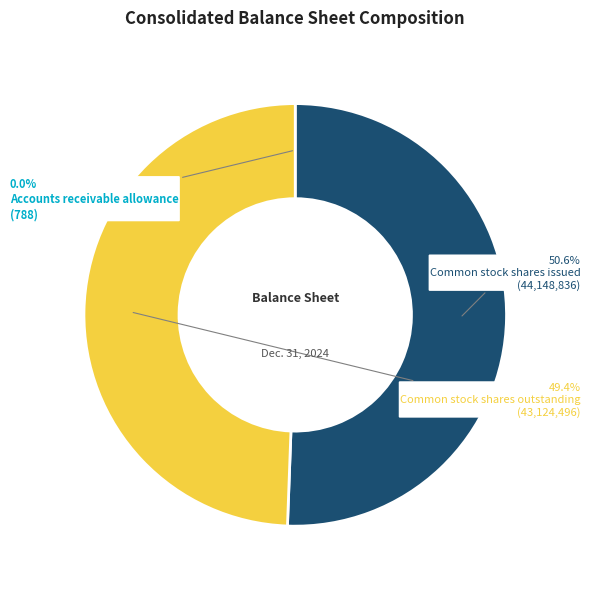

Combined, what portion of the pie is Common stock shares outstanding and Common stock shares issued?

100.0%